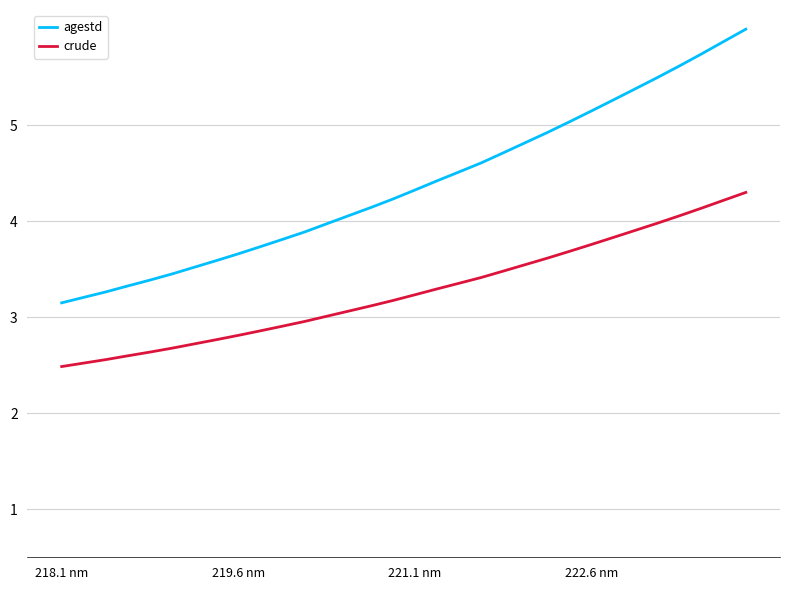

True or false: agestd and crude intersect in this chart.

False